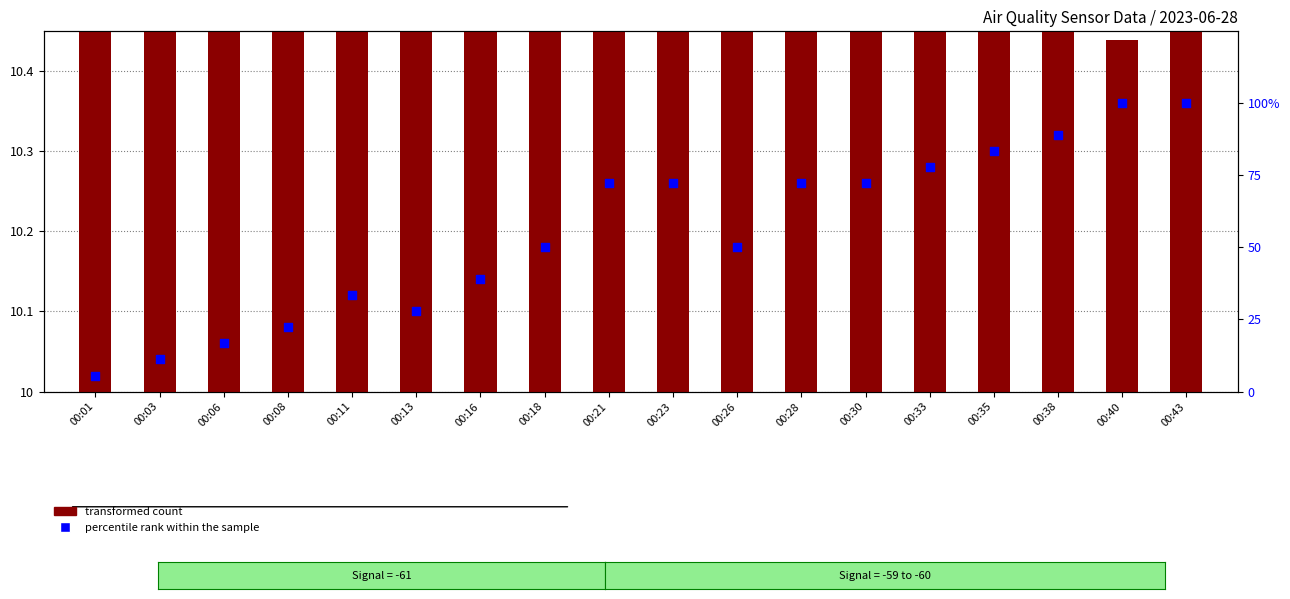

Which series reaches the maximum Y coordinate?

percentile rank within the sample